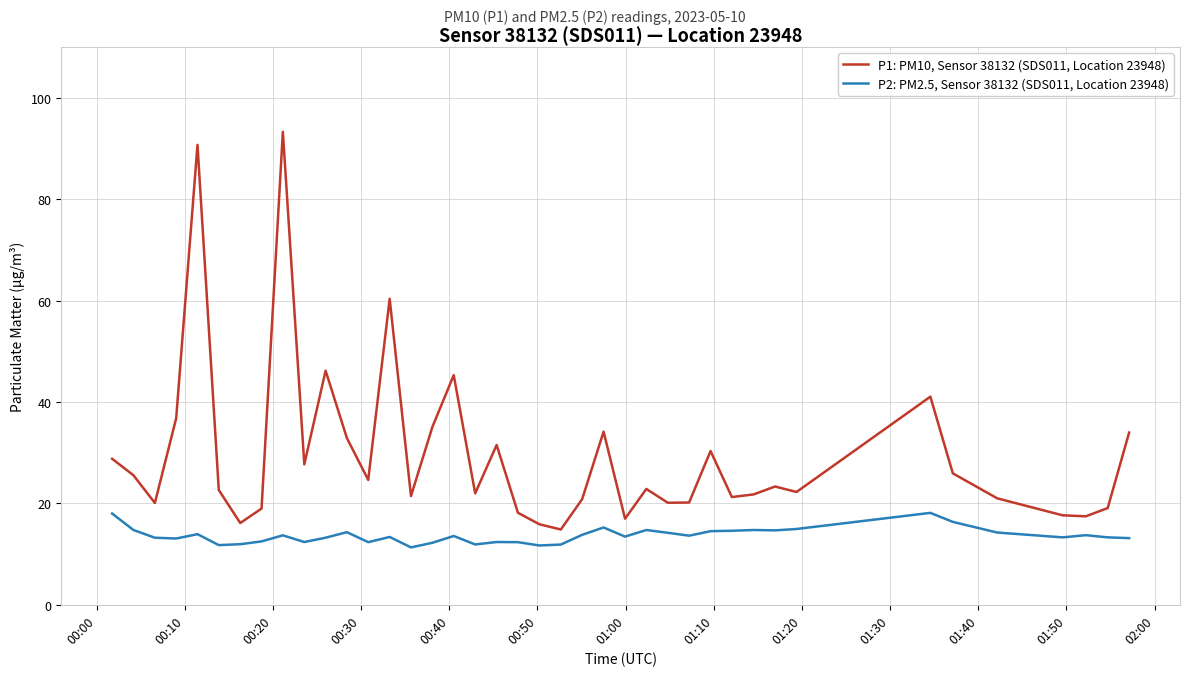

Which series has the largest total across all categories?

P1: PM10, Sensor 38132 (SDS011, Location 23948)